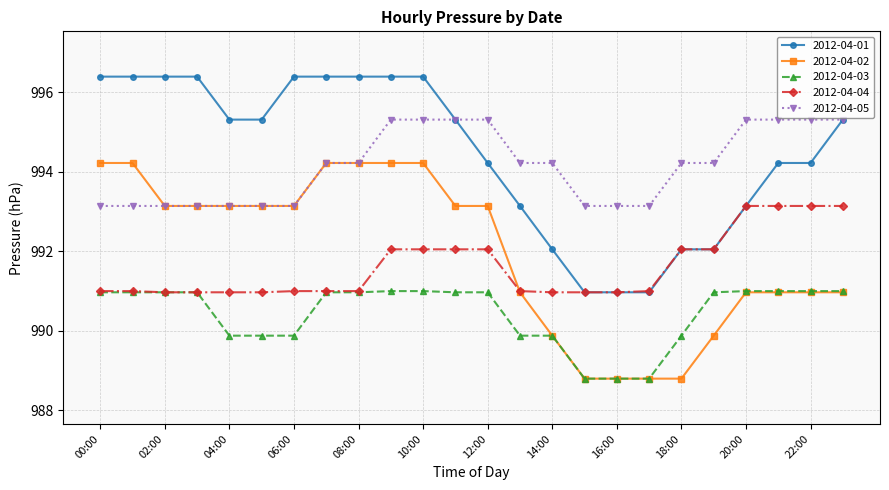

True or false: 2012-04-03 and 2012-04-05 intersect in this chart.

False